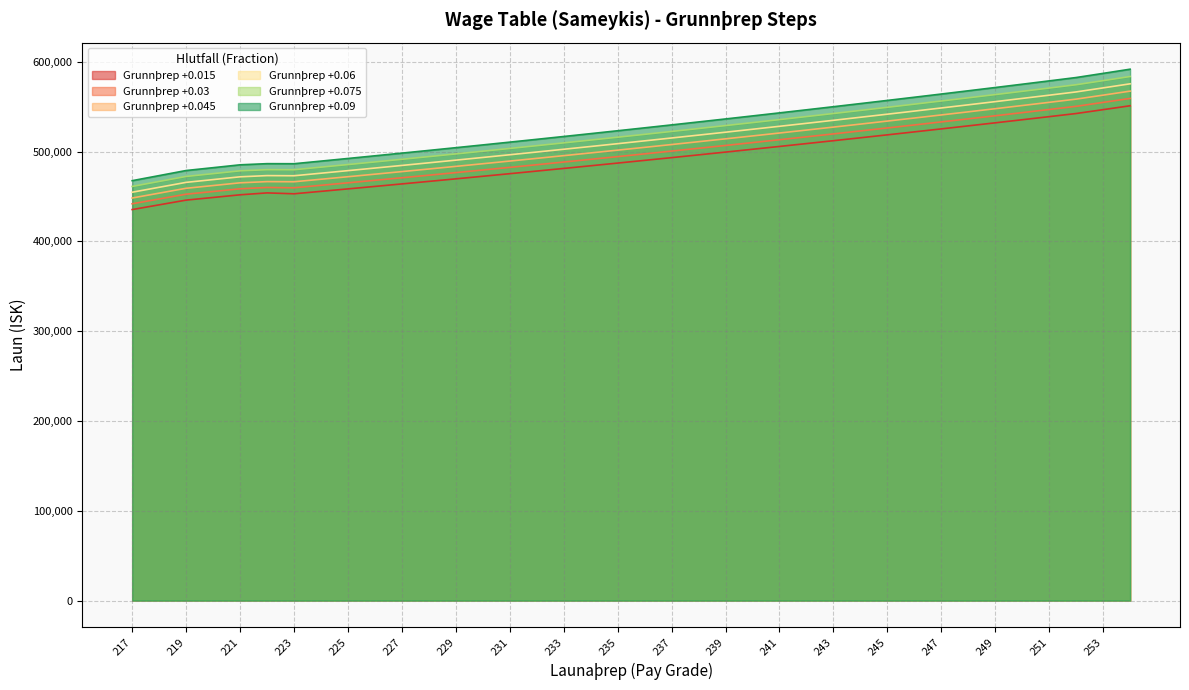

True or false: 0.03 and 0.075 cross at least once.

False